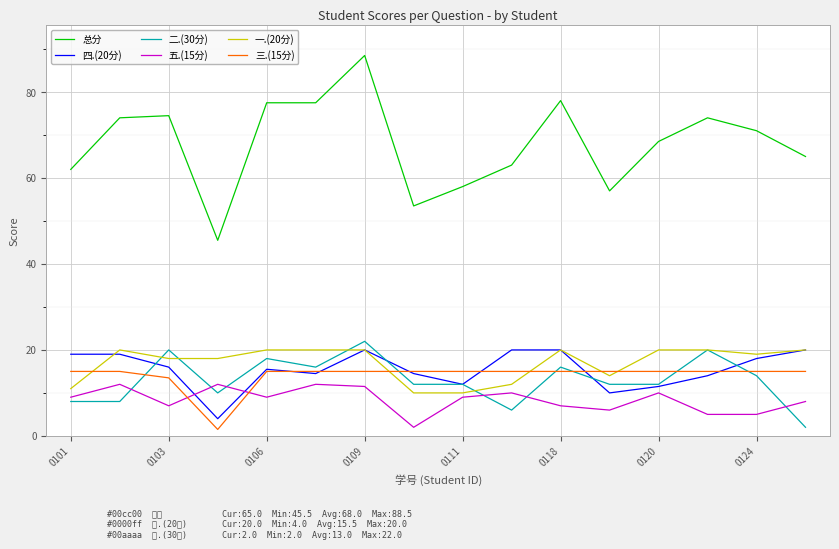

After their last crossing, which series has the higher values: 一.(20分) or 三.(15分)?

一.(20分)